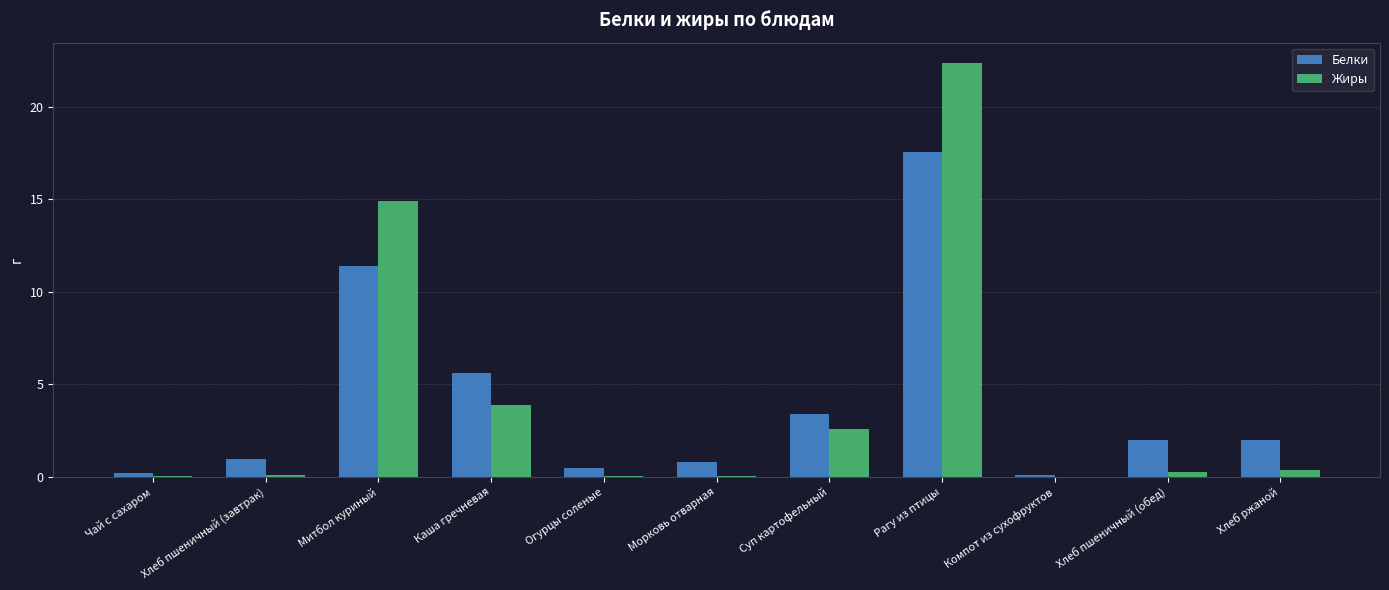

How many series are shown in this chart?

2